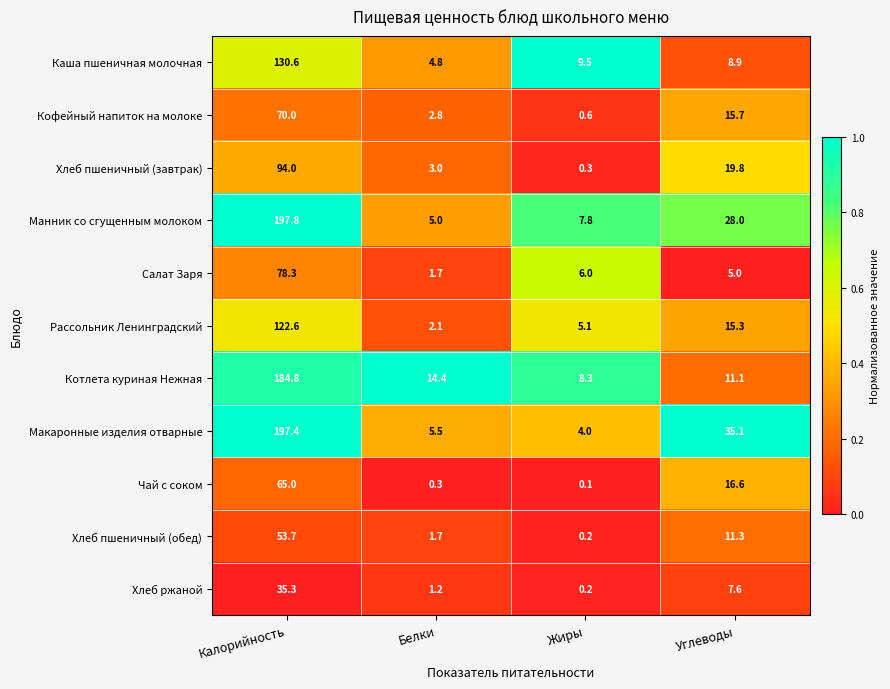

List the labels in order of Манник со сгущенным молоком value, smallest first.

Белки, Жиры, Углеводы, Калорийность